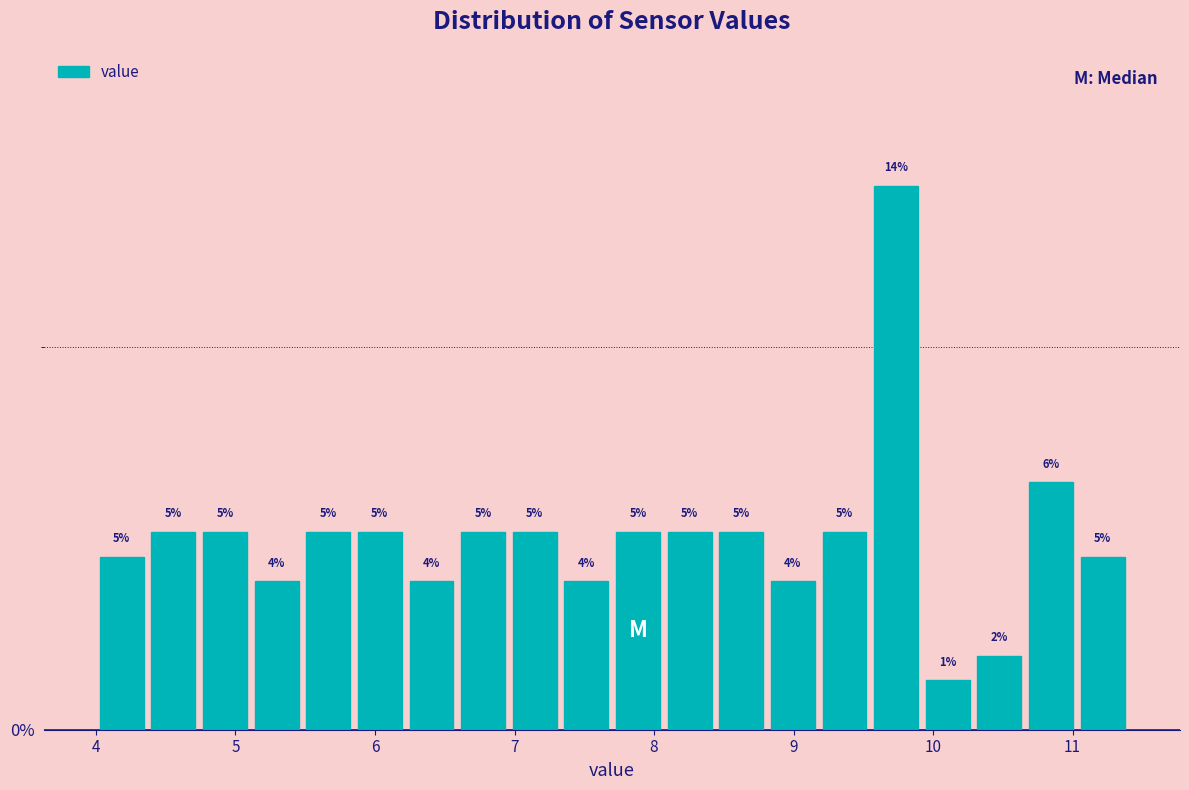

Read against the x-axis, roughly where is the centre of the tallest bar?

9.7